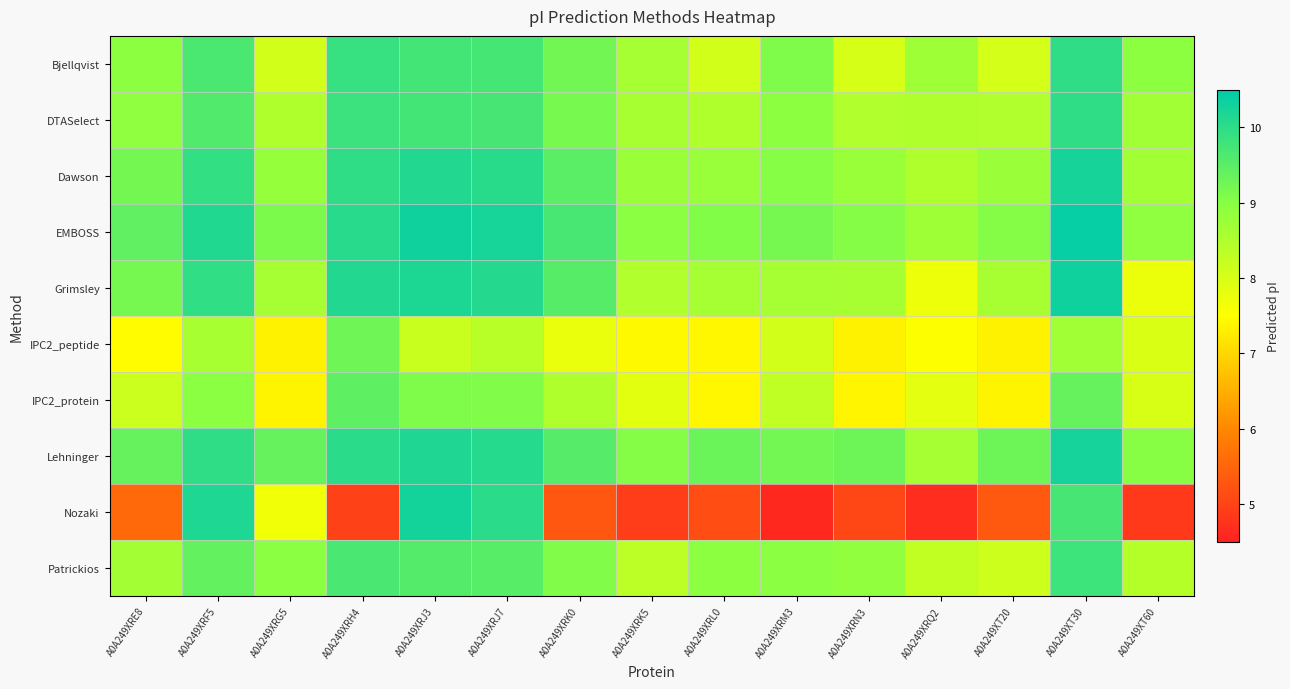

Rank the series at A0A249XRF5 from highest to lowest value.

Nozaki, EMBOSS, Lehninger, Grimsley, Dawson, Bjellqvist, DTASelect, Patrickios, IPC2_protein, IPC2_peptide